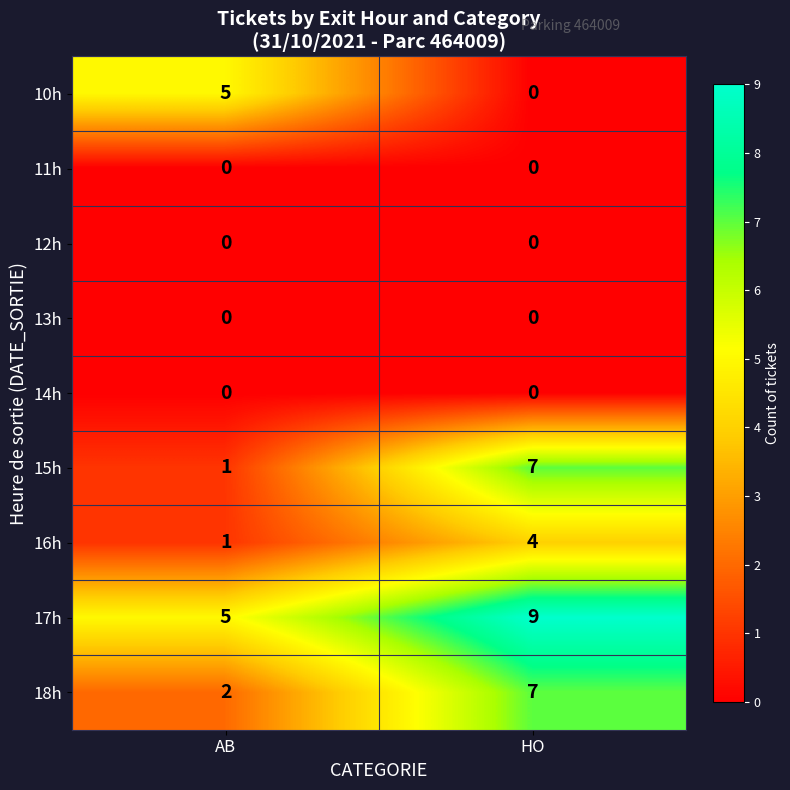

List the labels in order of 17h value, largest first.

HO, AB